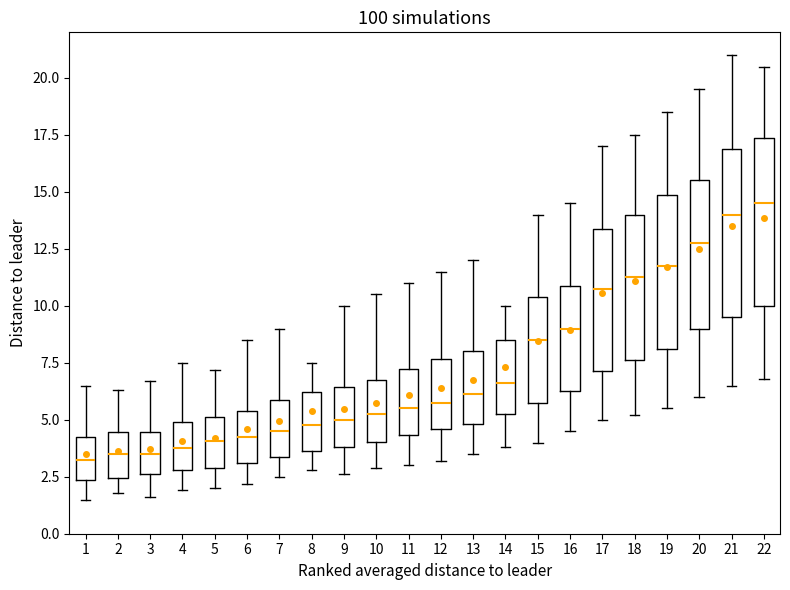

Reading left to right, read every box against the y-axis: the position of its median line, the range the box covers, and the ends of its whiskers. The values are not printed on the chart, so give them approximately, as read against the axis.

1: median 3.5, box 2.5 to 4.5, whiskers 1.5 to 6.5
2: median 3.5, box 2.5 to 4.5, whiskers 2.0 to 6.5
3: median 3.5, box 2.5 to 4.5, whiskers 1.5 to 6.5
4: median 4.0, box 3.0 to 5.0, whiskers 2.0 to 7.5
5: median 4.0, box 3.0 to 5.0, whiskers 2.0 to 7.0
6: median 4.5, box 3.0 to 5.5, whiskers 2.0 to 8.5
7: median 4.5, box 3.5 to 6.0, whiskers 2.5 to 9.0
8: median 5.0, box 3.5 to 6.0, whiskers 3.0 to 7.5
9: median 5.0, box 4.0 to 6.5, whiskers 2.5 to 10.0
10: median 5.5, box 4.0 to 6.5, whiskers 3.0 to 10.5
11: median 5.5, box 4.5 to 7.0, whiskers 3.0 to 11.0
12: median 6.0, box 4.5 to 7.5, whiskers 3.0 to 11.5
13: median 6.0, box 5.0 to 8.0, whiskers 3.5 to 12.0
14: median 6.5, box 5.5 to 8.5, whiskers 4.0 to 10.0
15: median 8.5, box 6.0 to 10.5, whiskers 4.0 to 14.0
16: median 9.0, box 6.5 to 11.0, whiskers 4.5 to 14.5
17: median 11.0, box 7.0 to 13.5, whiskers 5.0 to 17.0
18: median 11.5, box 7.5 to 14.0, whiskers 5.0 to 17.5
19: median 12.0, box 8.0 to 15.0, whiskers 5.5 to 18.5
20: median 13.0, box 9.0 to 15.5, whiskers 6.0 to 19.5
21: median 14.0, box 9.5 to 17.0, whiskers 6.5 to 21.0
22: median 14.5, box 10.0 to 17.5, whiskers 7.0 to 20.5